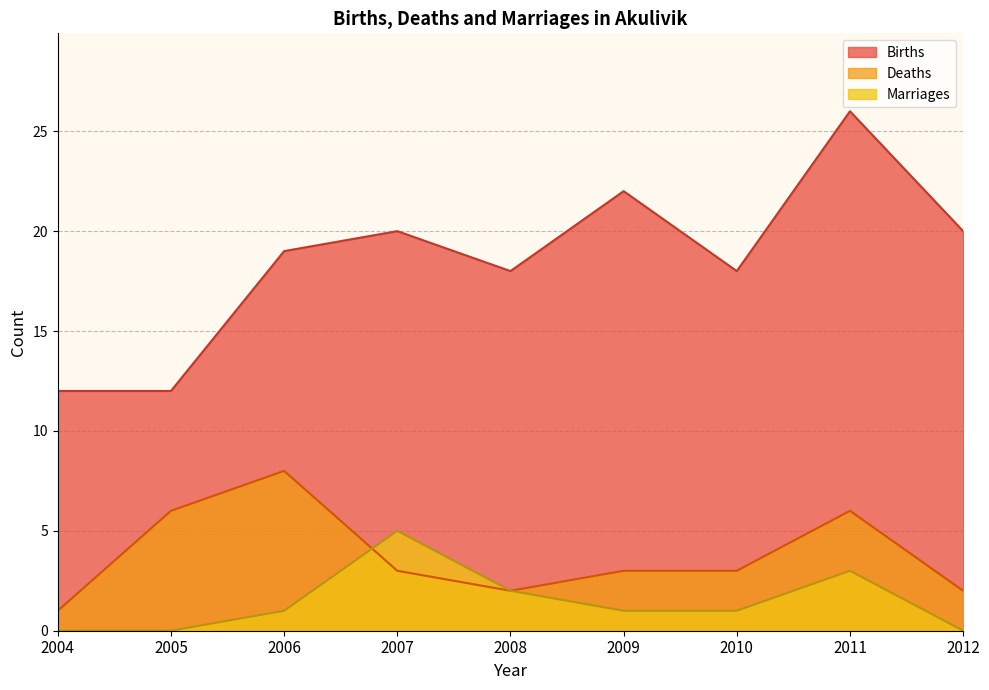

How many interior local valleys does the Births series have?

2